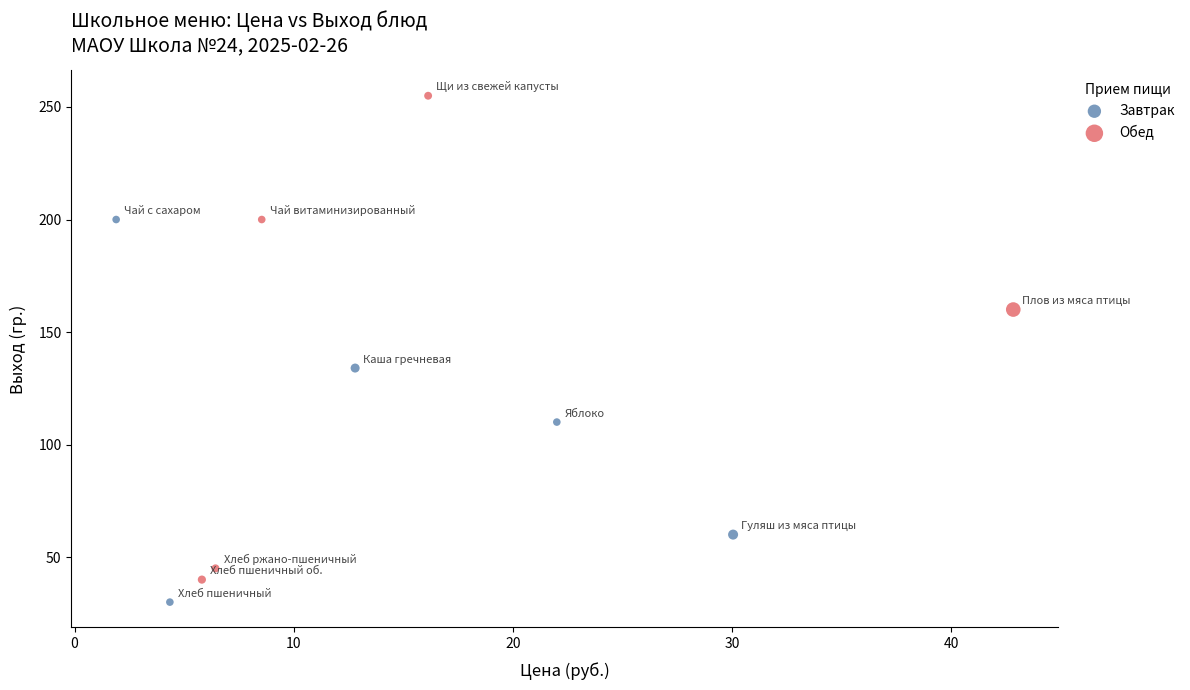

What are all the series names shown in the legend?

Завтрак, Обед